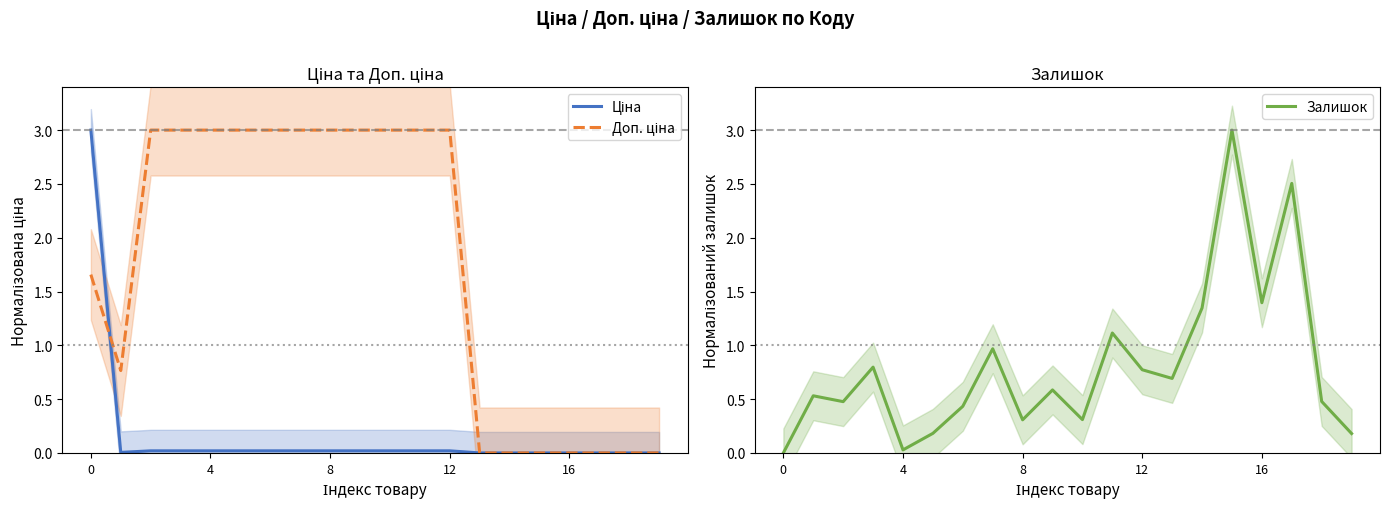

List the series in order of their overall mean, lowest first.

Ціна, Залишок, Доп. ціна